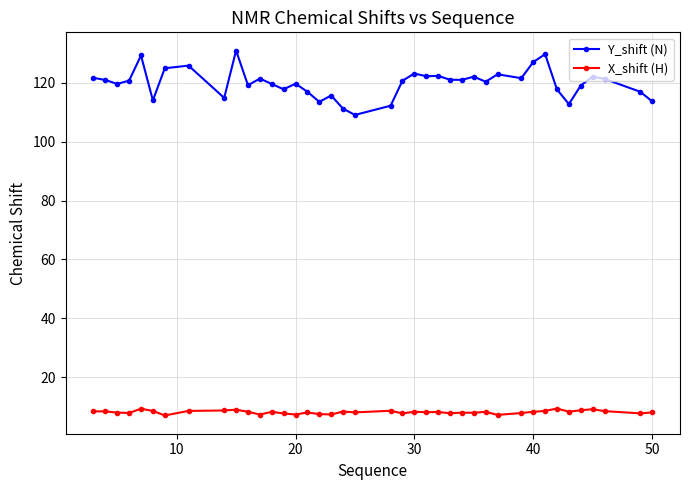

True or false: Y_shift (N) and X_shift (H) cross at least once.

False